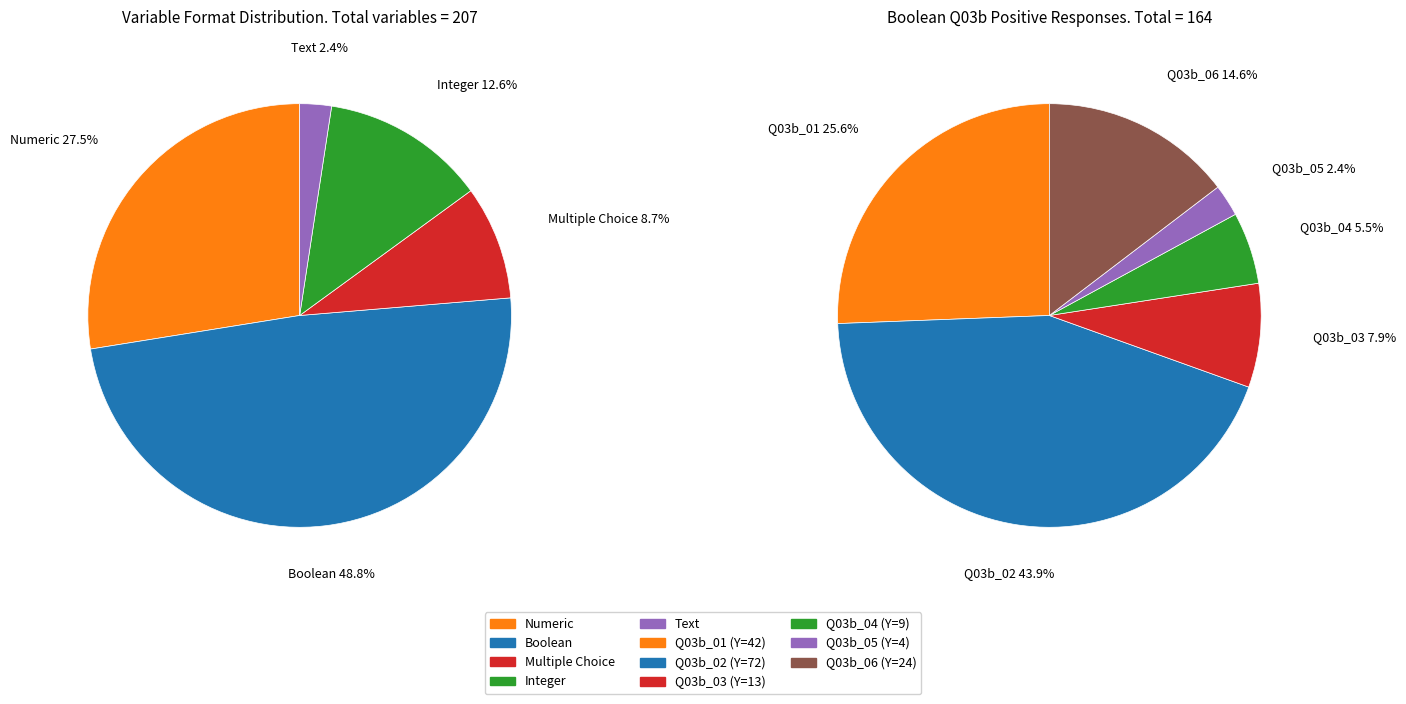

Between Numeric and Text, which is larger?

Numeric